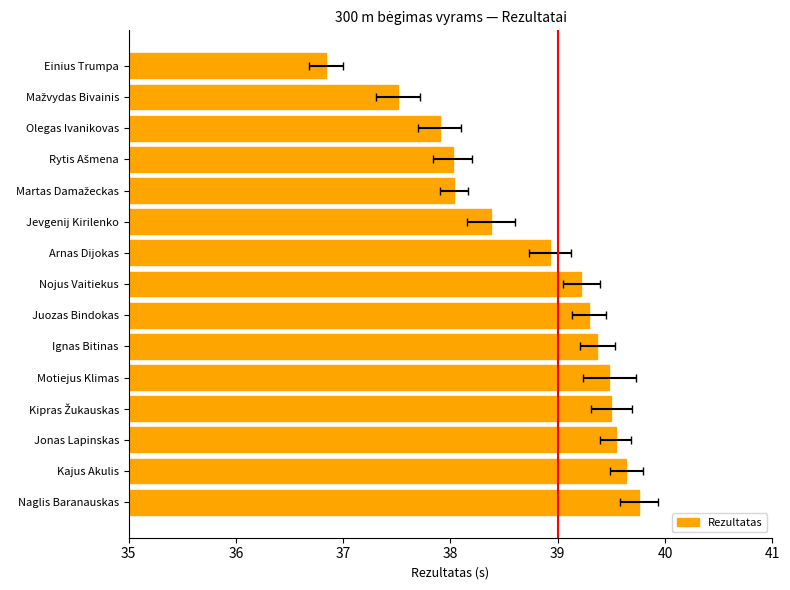

Are the bars grouped side by side (vs. stacked)?

No